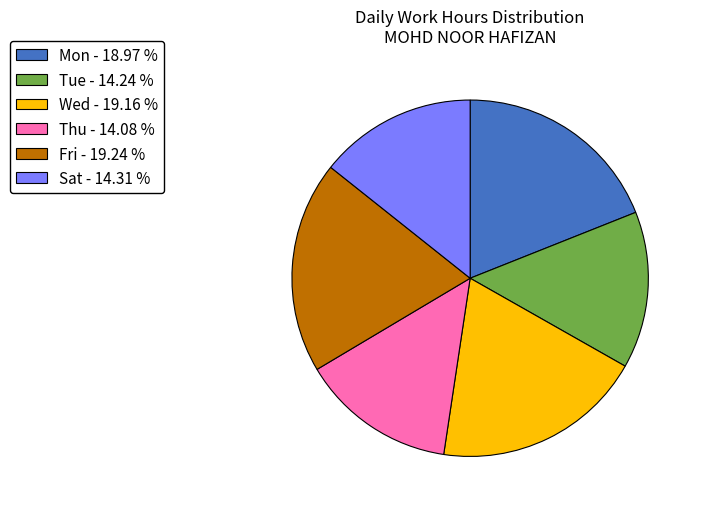

Does any single category account for the majority?

No